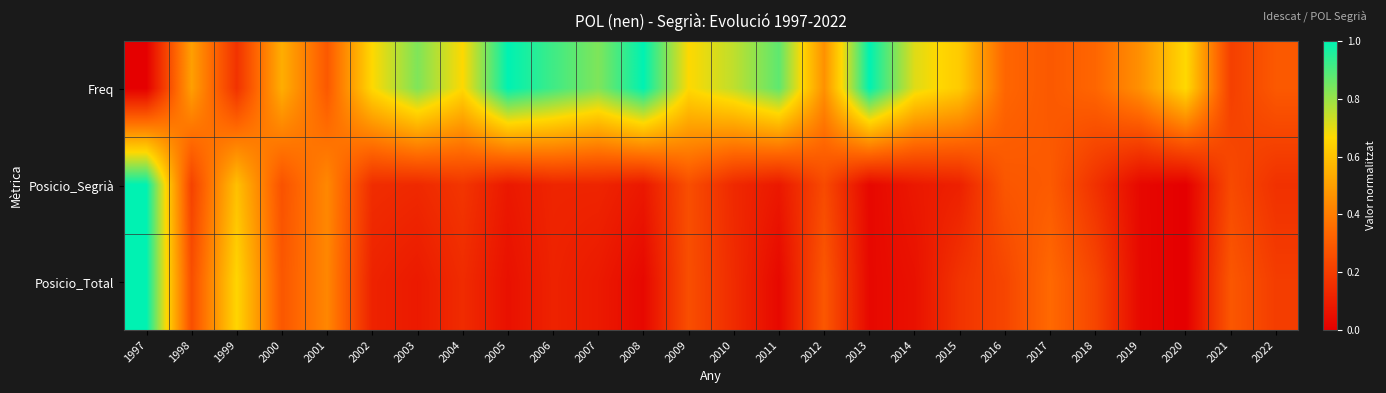

Reading right to left, list all the values displayed in this chart.

Freq: 2022=0.3	2021=0.2	2020=0.7	2019=0.5	2018=0.3	2017=0.3	2016=0.3	2015=0.6	2014=0.7	2013=1.0	2012=0.5	2011=0.9	2010=0.8	2009=0.7	2008=1.0	2007=0.8	2006=0.9	2005=1.0	2004=0.7	2003=0.8	2002=0.7	2001=0.3	2000=0.5	1999=0.2	1998=0.5	1997=0.0
Posicio_Segrià: 2022=0.2	2021=0.2	2020=0.0	2019=0.0	2018=0.2	2017=0.3	2016=0.3	2015=0.1	2014=0.1	2013=0.0	2012=0.2	2011=0.1	2010=0.1	2009=0.3	2008=0.1	2007=0.1	2006=0.1	2005=0.1	2004=0.2	2003=0.1	2002=0.1	2001=0.4	2000=0.3	1999=0.6	1998=0.2	1997=1.0
Posicio_Total: 2022=0.2	2021=0.3	2020=0.0	2019=0.0	2018=0.2	2017=0.3	2016=0.2	2015=0.2	2014=0.1	2013=0.0	2012=0.3	2011=0.0	2010=0.1	2009=0.3	2008=0.0	2007=0.1	2006=0.1	2005=0.1	2004=0.1	2003=0.1	2002=0.1	2001=0.4	2000=0.3	1999=0.7	1998=0.3	1997=1.0